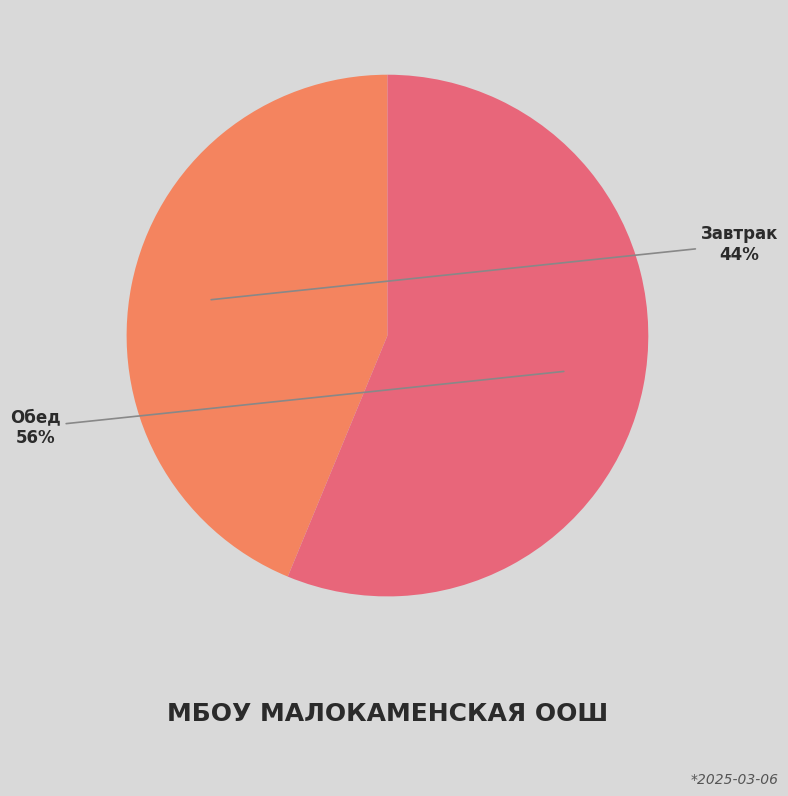

Which category has the biggest portion of the pie?

Обед